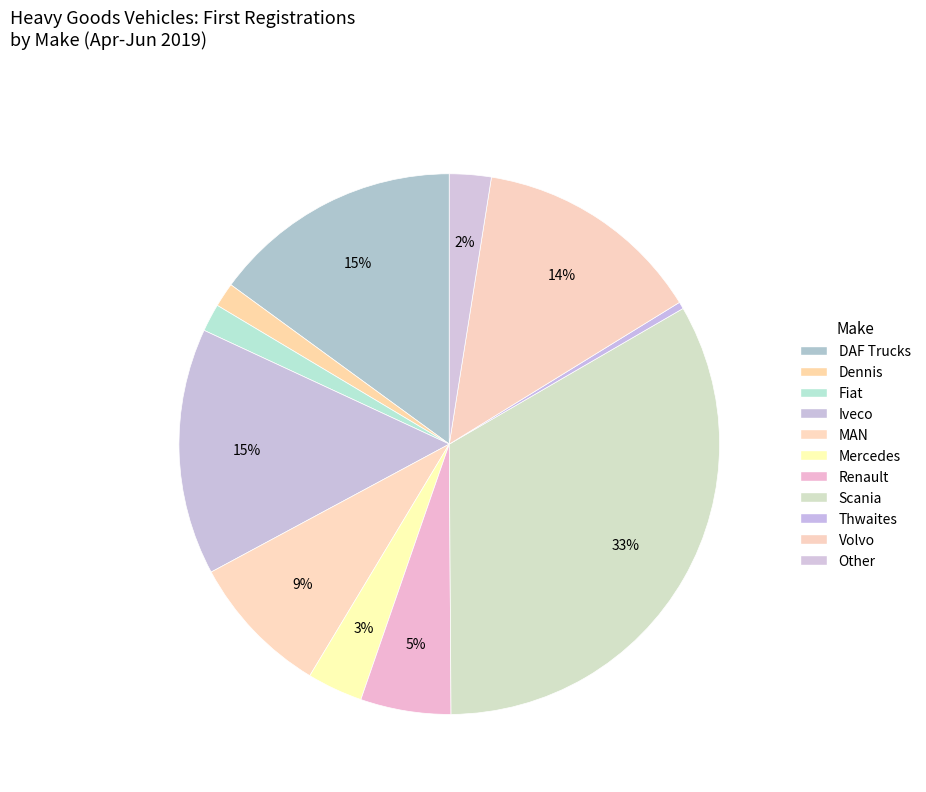

To the nearest percent, what is the difference between the largest and smallest slice percentages?

33%